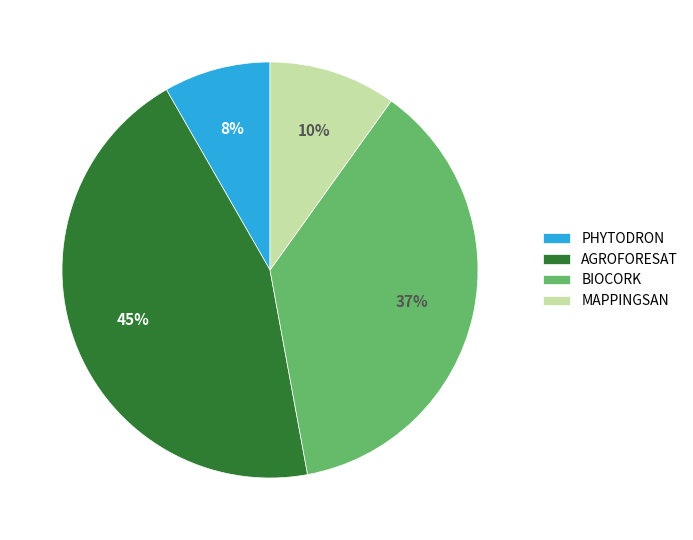

Rank the categories by value from highest to lowest.

AGROFORESAT, BIOCORK, MAPPINGSAN, PHYTODRON